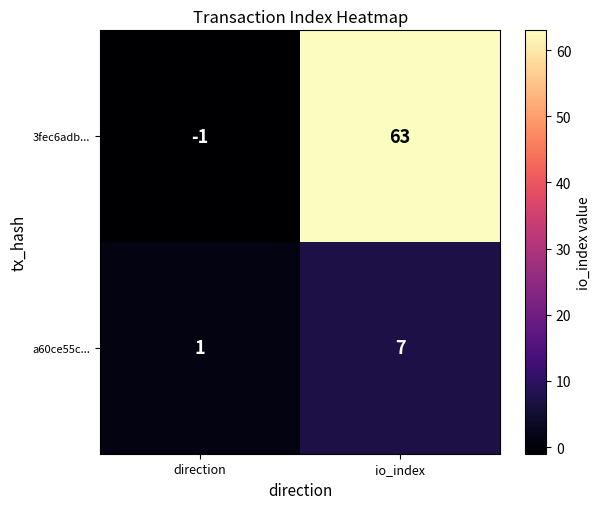

Which series has the largest range (max minus min)?

3fec6adb...